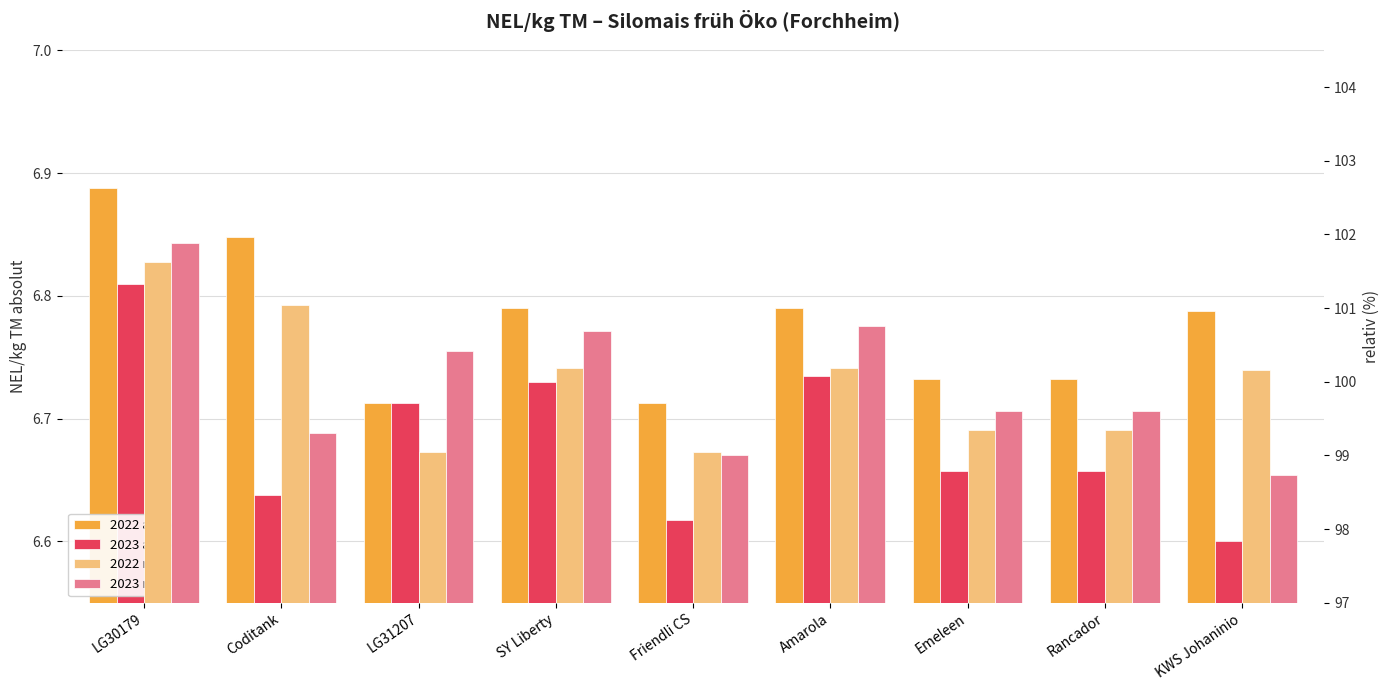

How many data points in 2023 relativ are less than 99?

1